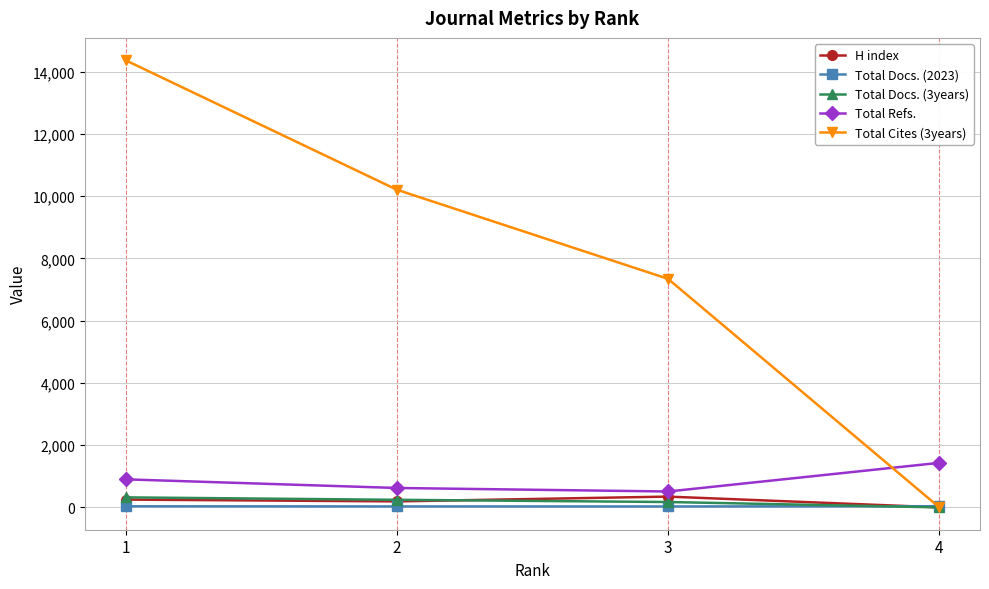

How many data points in Total Cites (3years) are less than 10209?

2